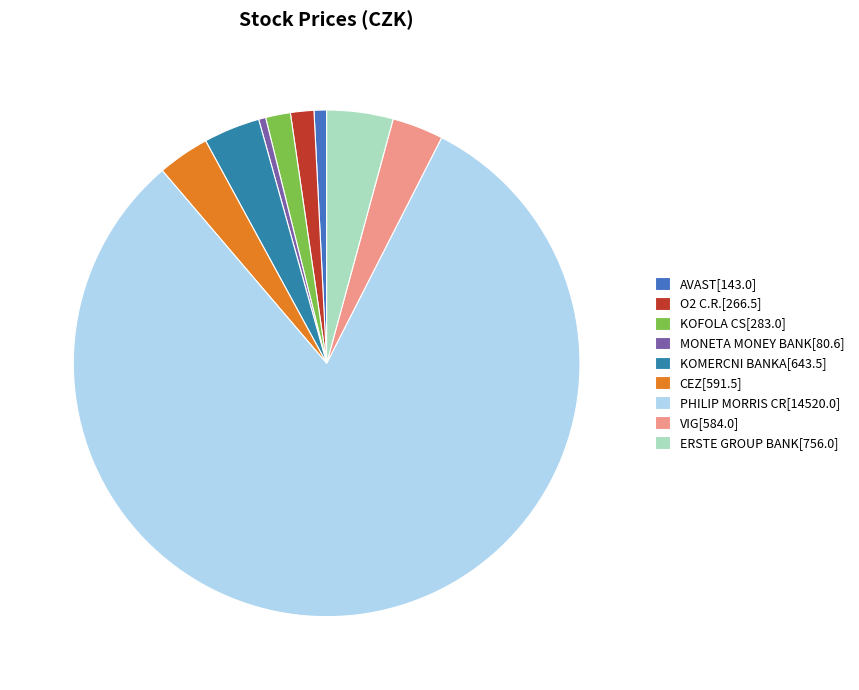

The ERSTE GROUP BANK slice represents 12% of the pie. True or false?

False